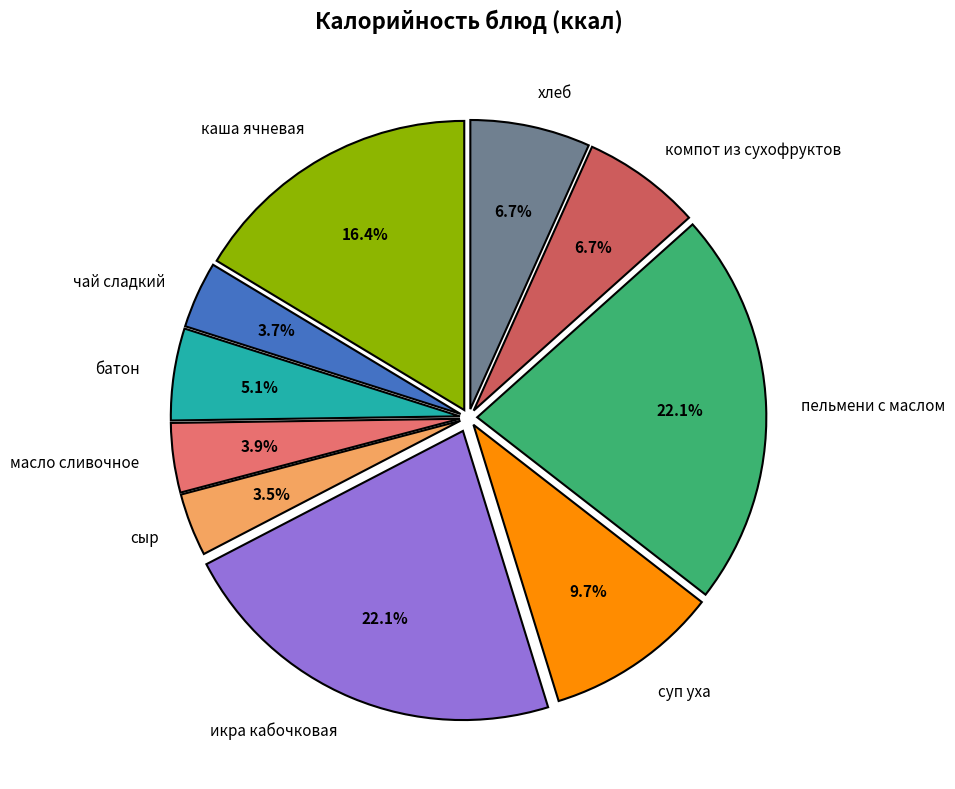

How much of the chart is everything except сыр?

96.5%